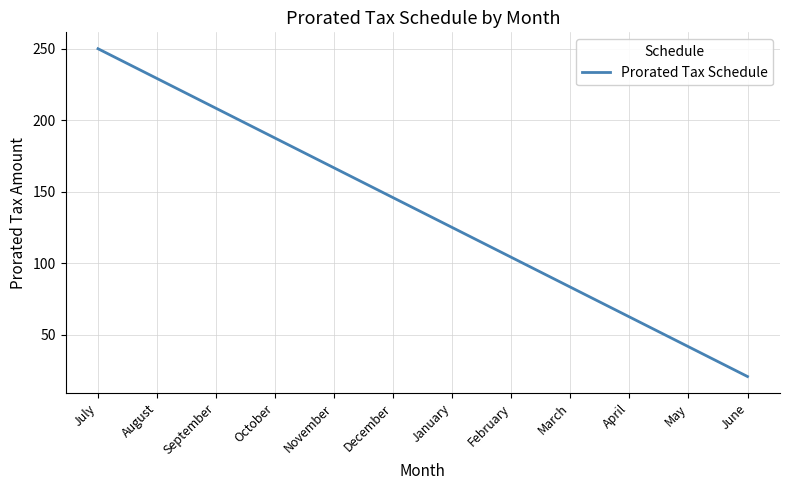

Approximately how many times larger is the value at July compared to May?

6.0